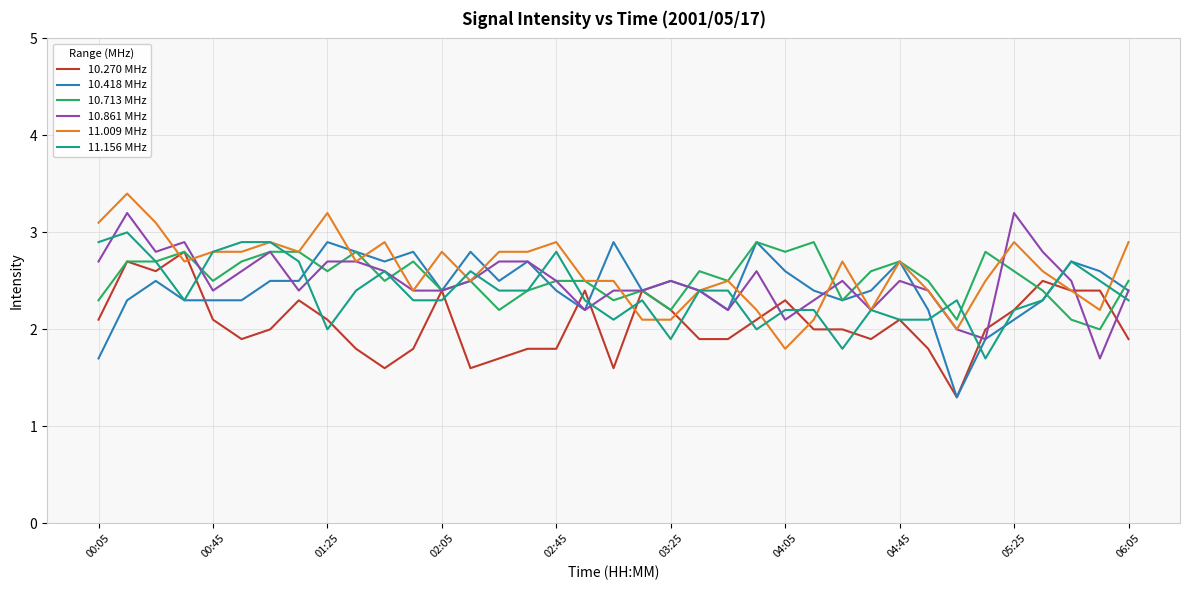

What is the lowest value of the 10.418 MHz series?

1.3